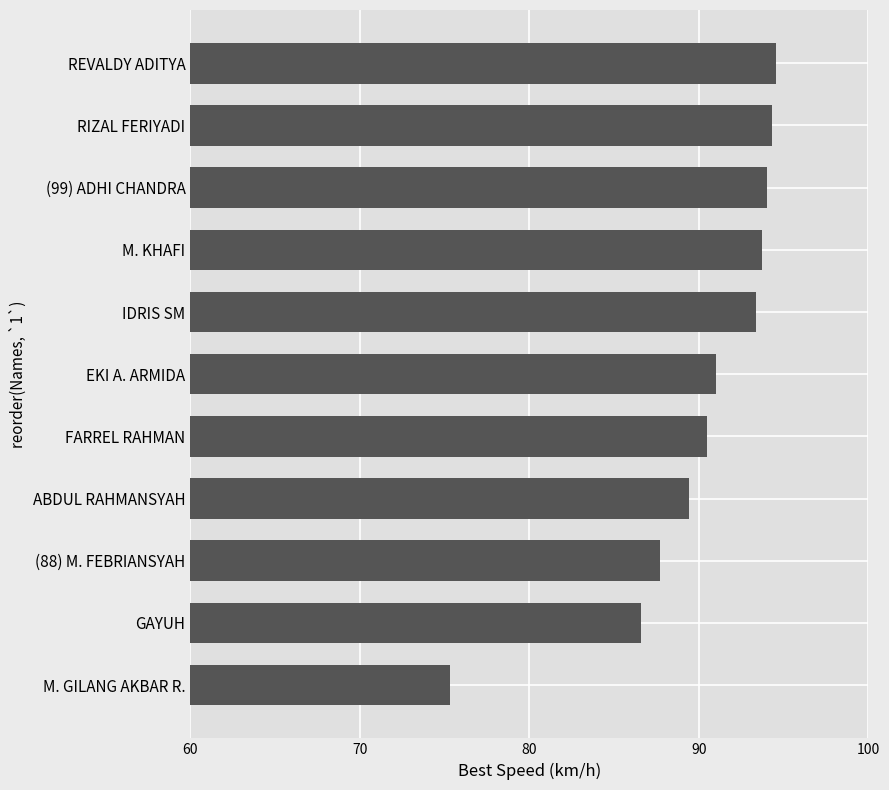

The value at EKI A. ARMIDA is 91.0. True or false?

True